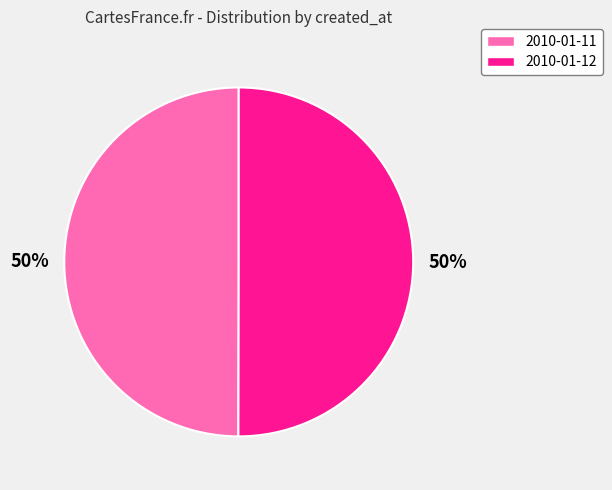

Is it true that 2010-01-11 is 50% of the pie?

True